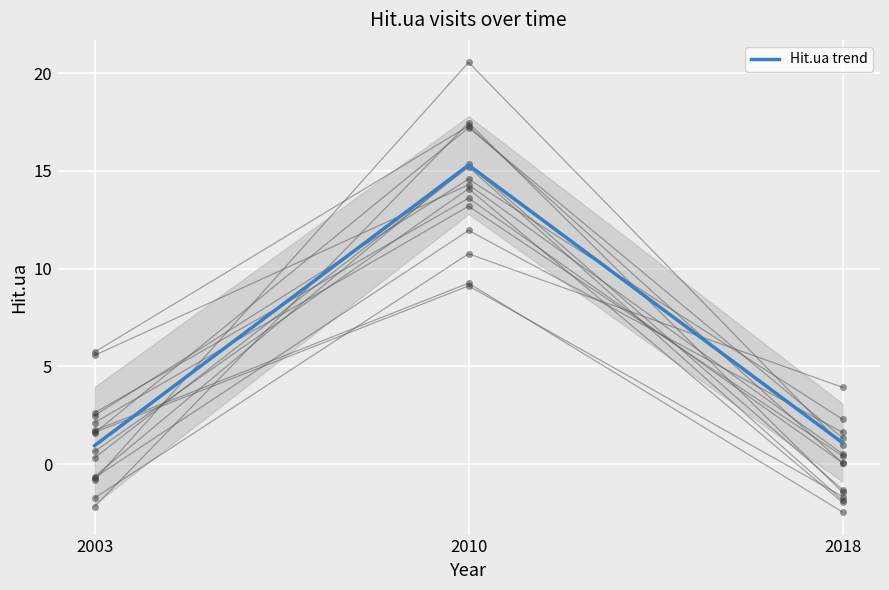

What is the sum of all values?

17.3